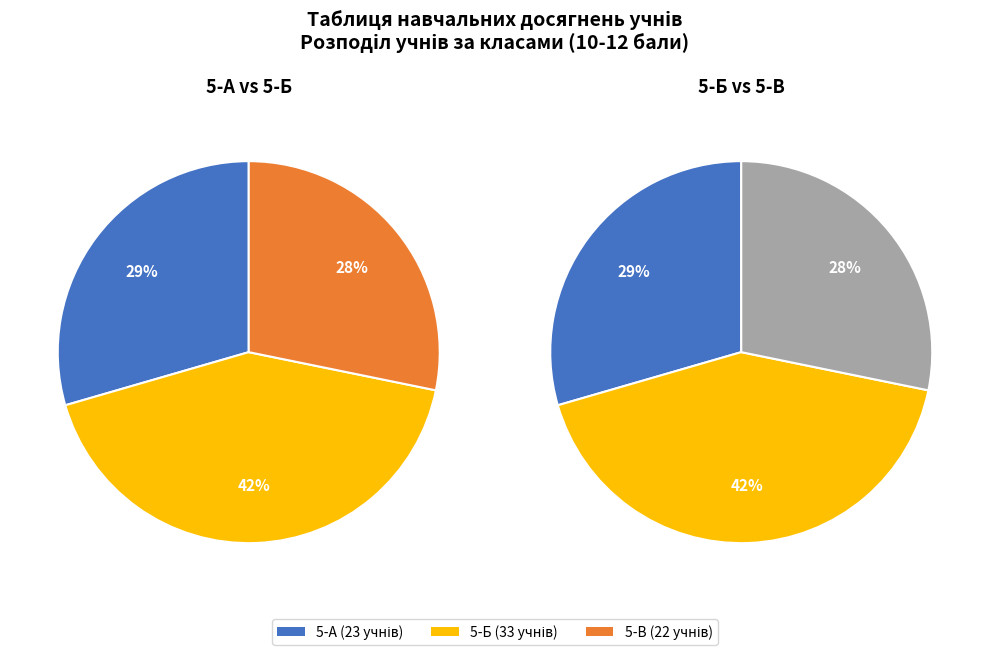

Combined, do 1-3 Total and 10-12 (5-А total) account for over 50%?

No